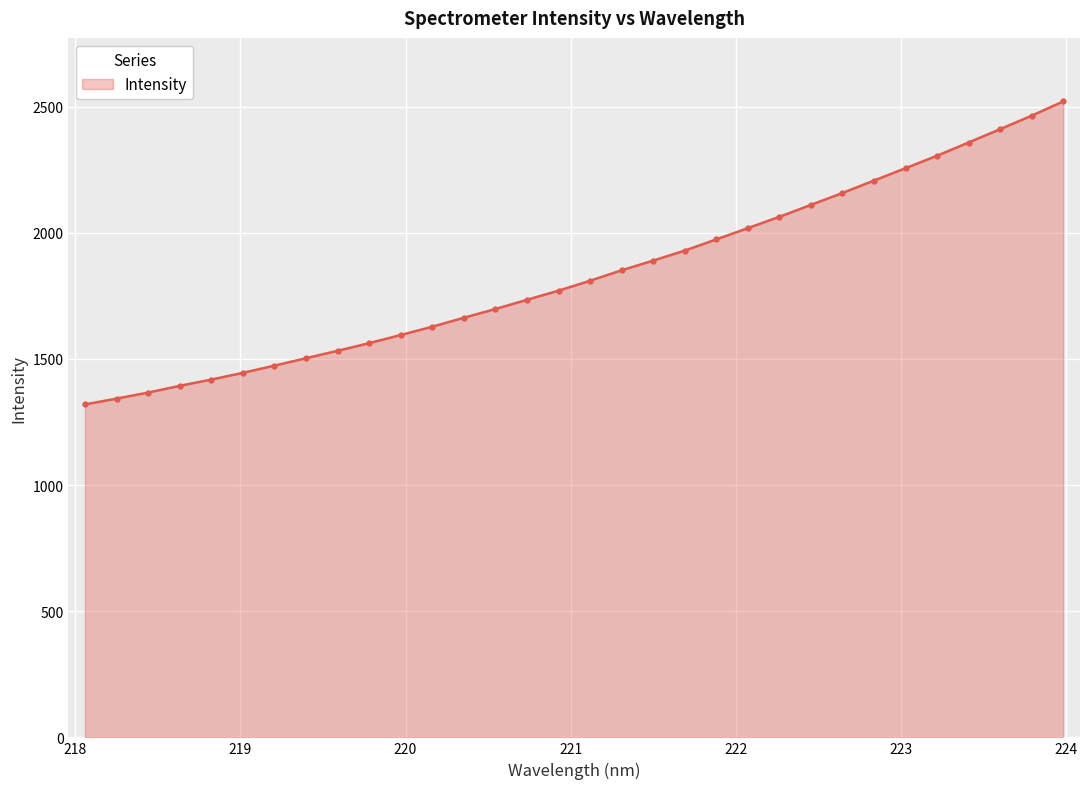

How many data points are less than 1809?

16